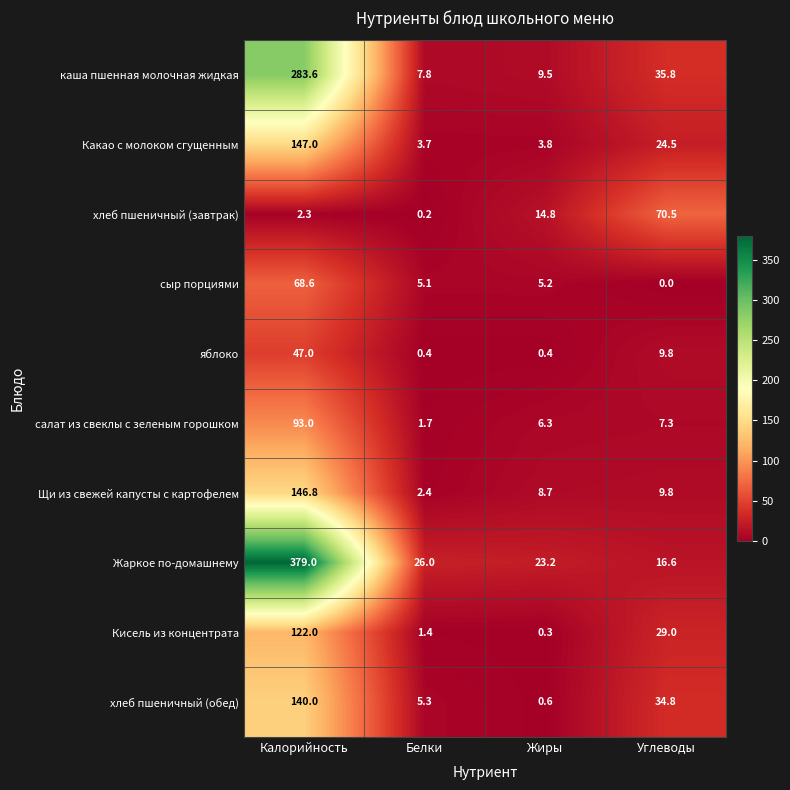

Read the салат из свеклы с зеленым горошком value at Белки.

1.7